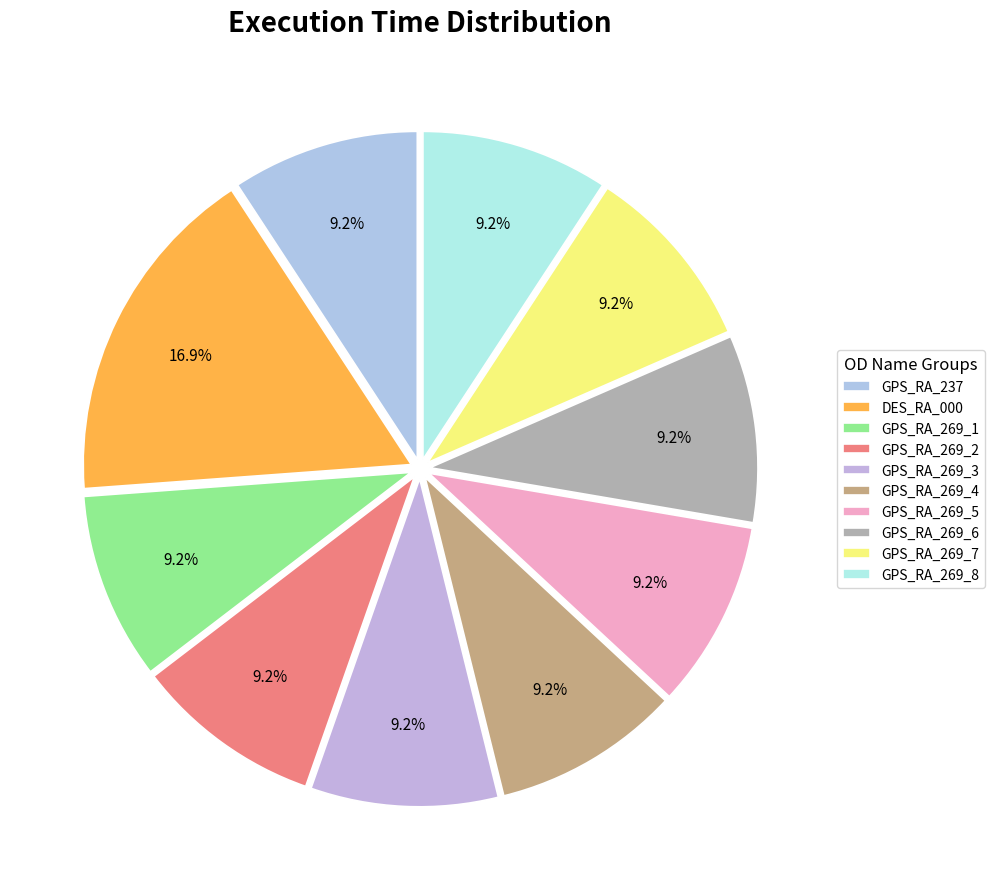

Do GPS_RA_269_2 and GPS_RA_269_5 together represent more than half of the pie?

No